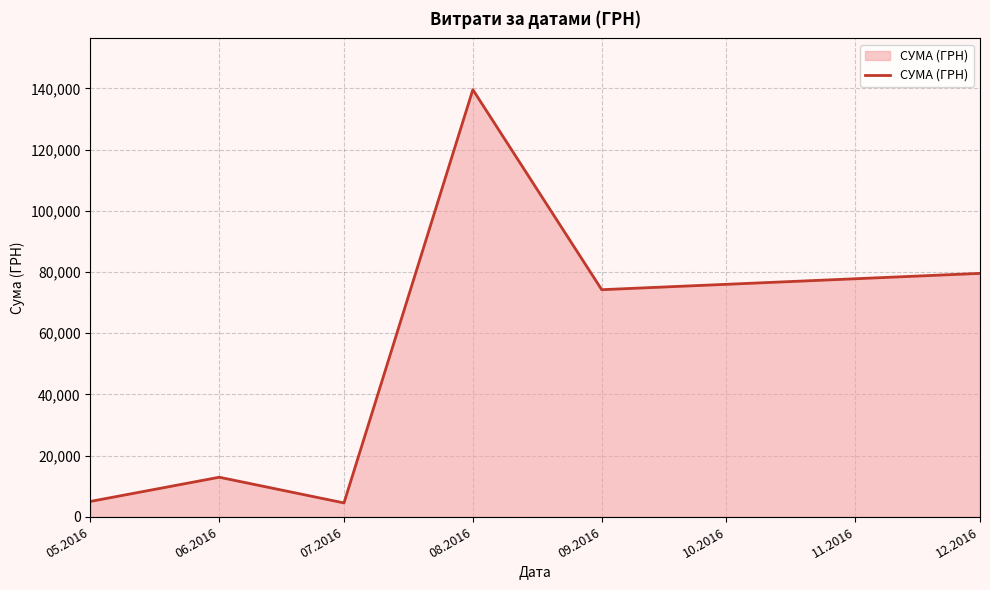

True or false: there are more than 0 points higher than both neighbors.

True